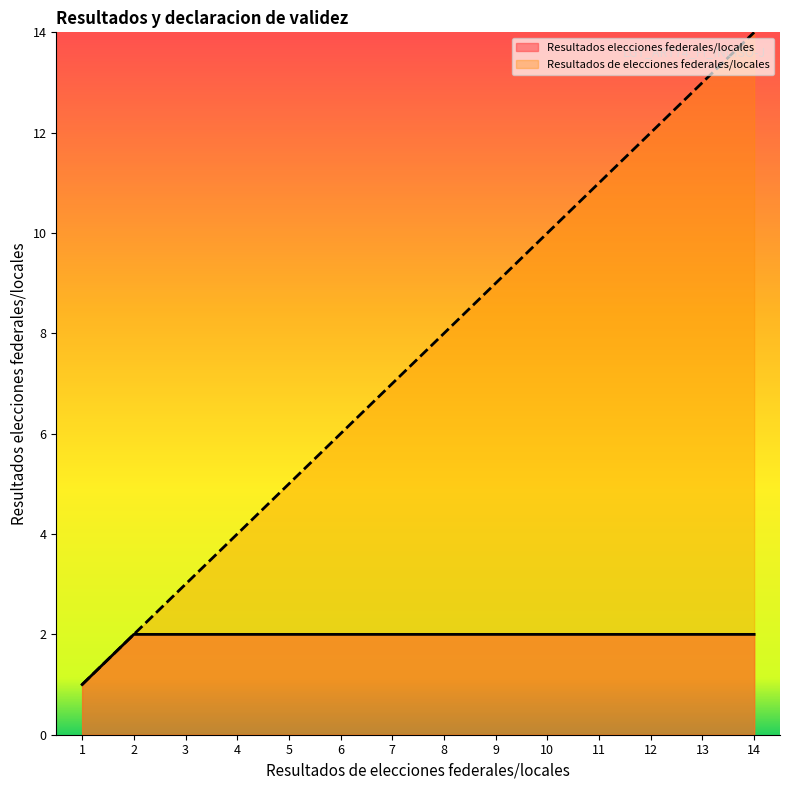

Does the chart have visible grid lines?

No